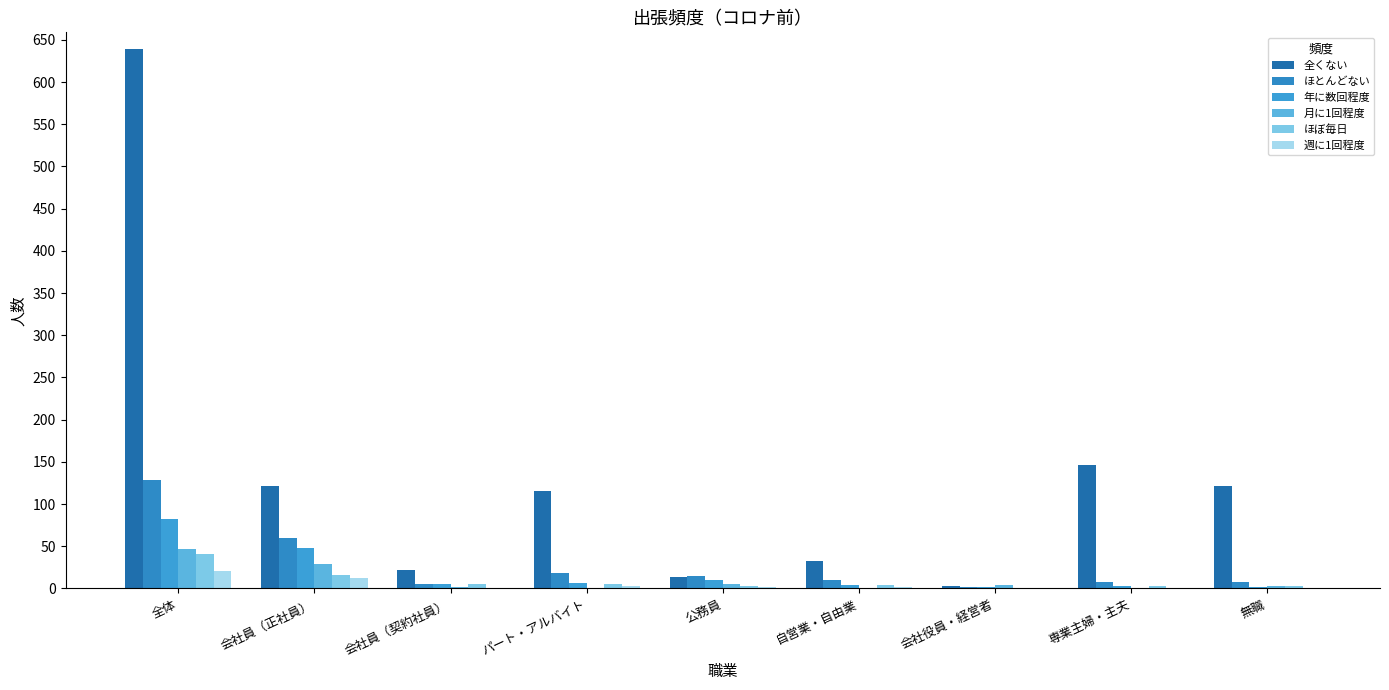

Rank the categories by 週に1回程度 value from lowest to highest.

会社役員・経営者, 専業主婦・主夫, 無職, 会社員（契約社員）, 公務員, 自営業・自由業, パート・アルバイト, 会社員（正社員）, 全体